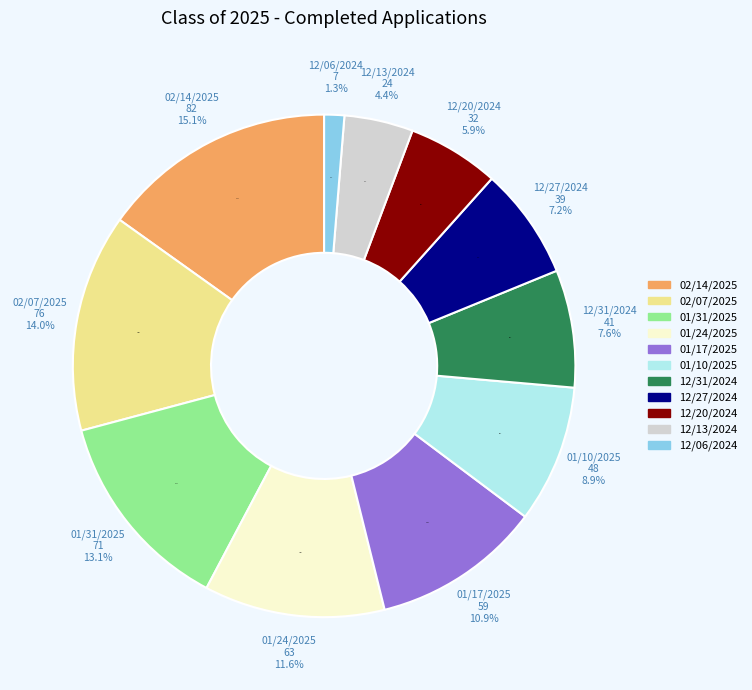

Is it true that 12/27/2024 is 7% of the pie?

True